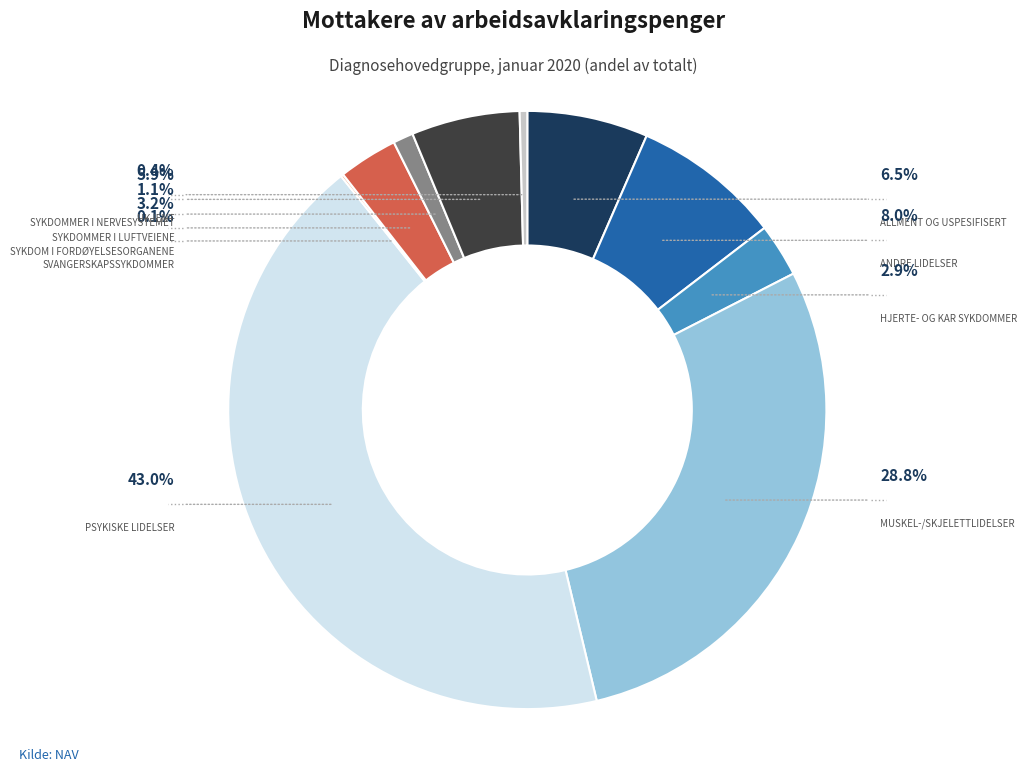

How many slices are in this pie chart?

10